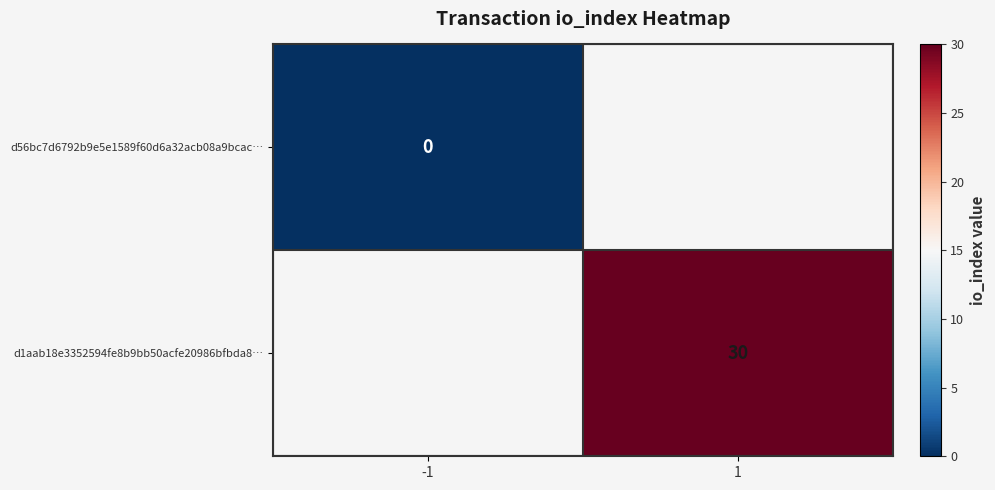

True or false: d1aab18e3352594fe8b9bb50acfe20986bfbda8… has a value of 7 at 1.

False